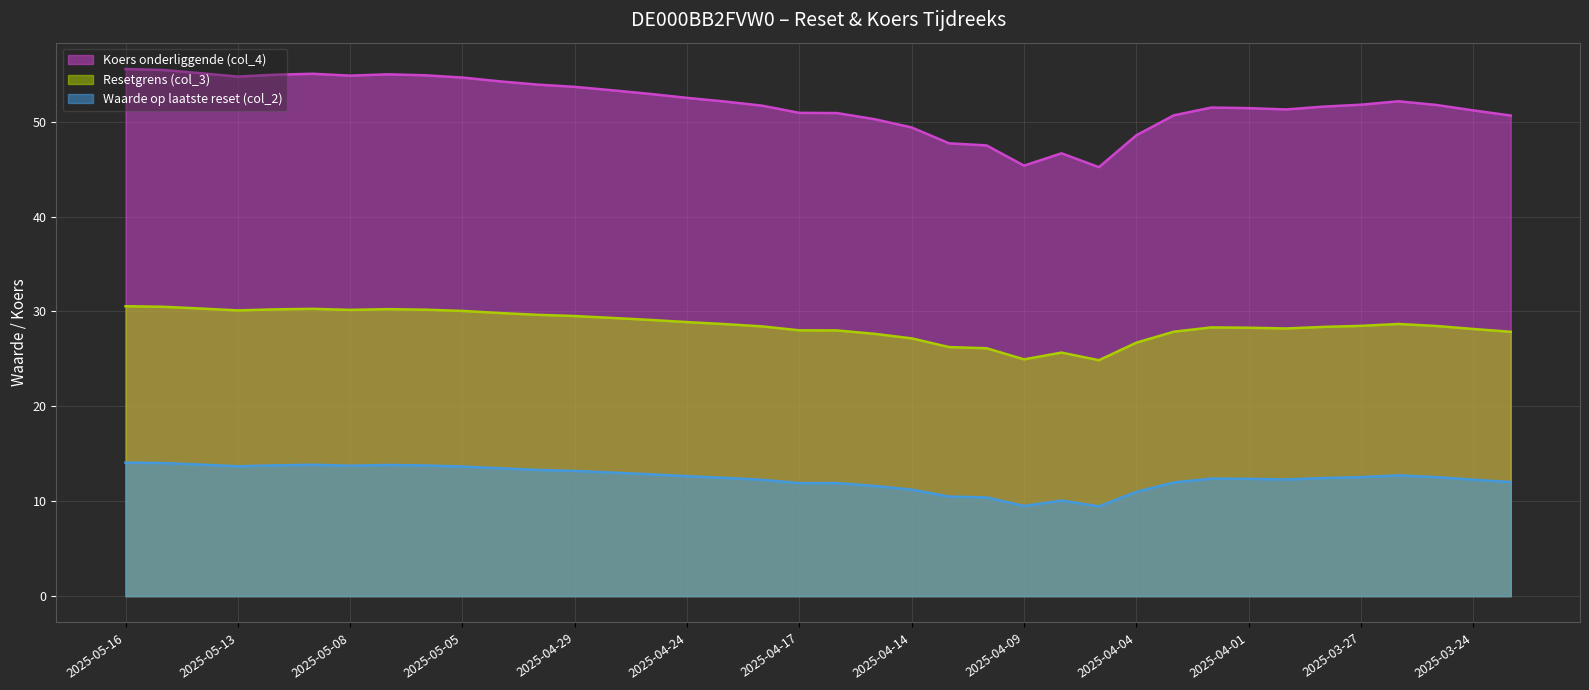

What is the label of the 32nd point from the right?

2025-05-08